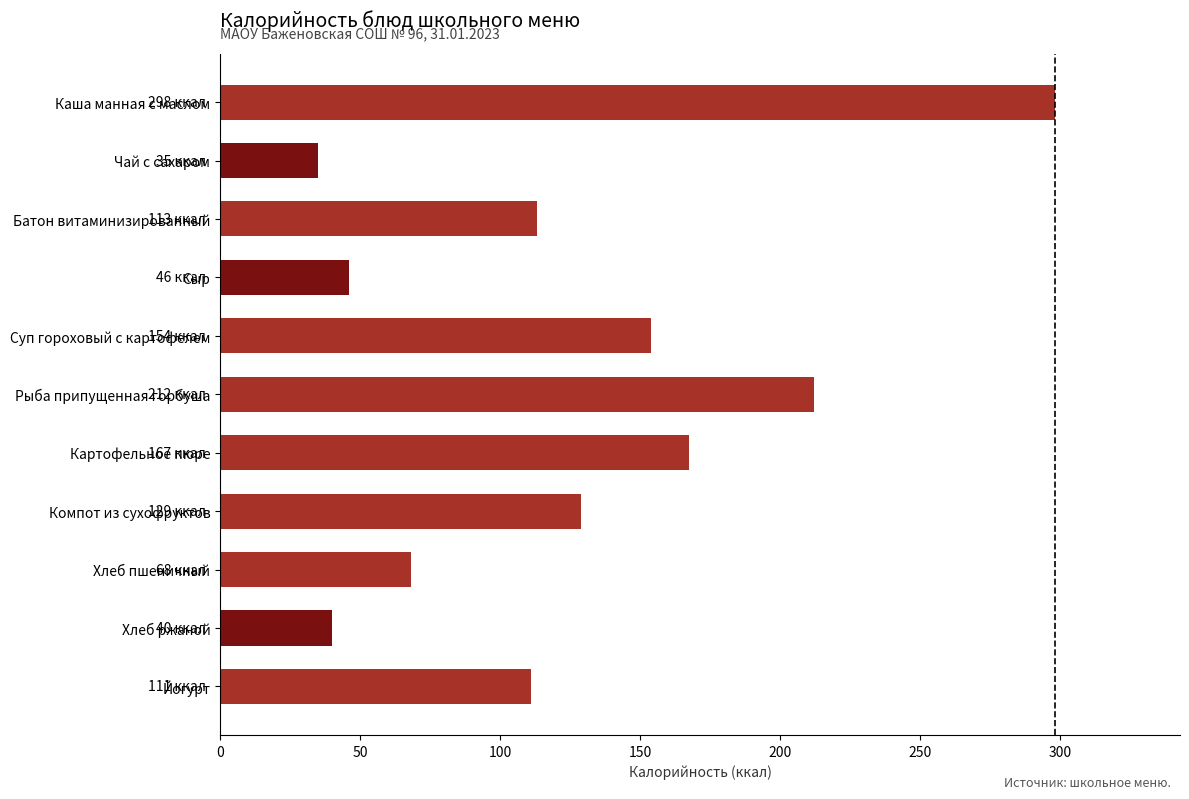

At which category does the chart reach its minimum across all series?

Чай с сахаром